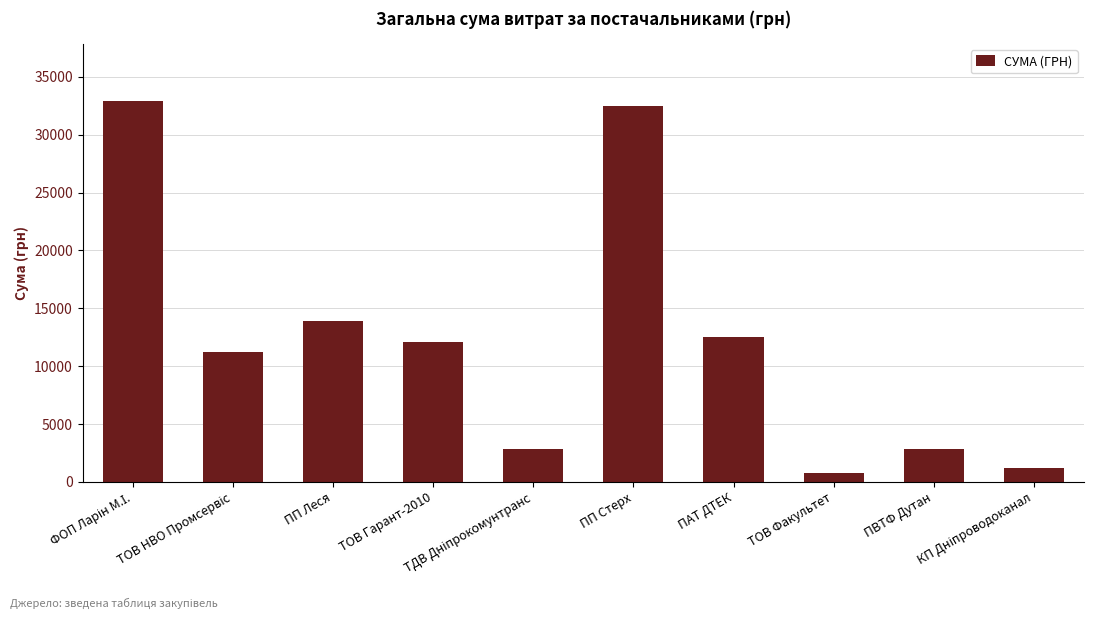

What is the maximum value shown in the chart?

32916.4